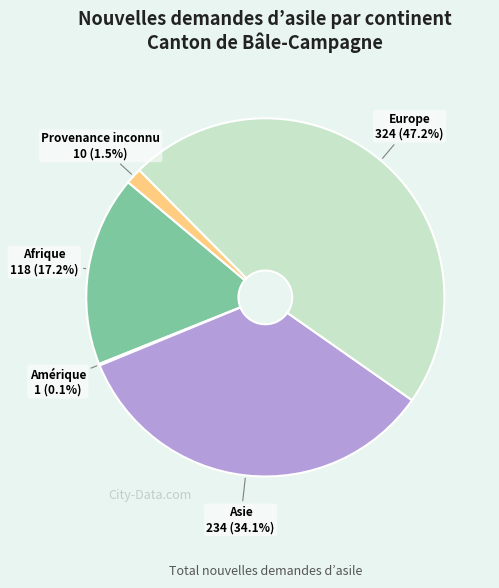

Does any single category account for the majority?

No